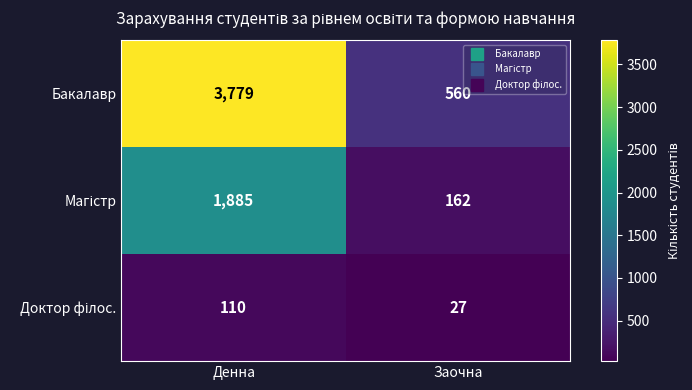

What is the difference between the maximum and minimum values in the Бакалавр series?

3219